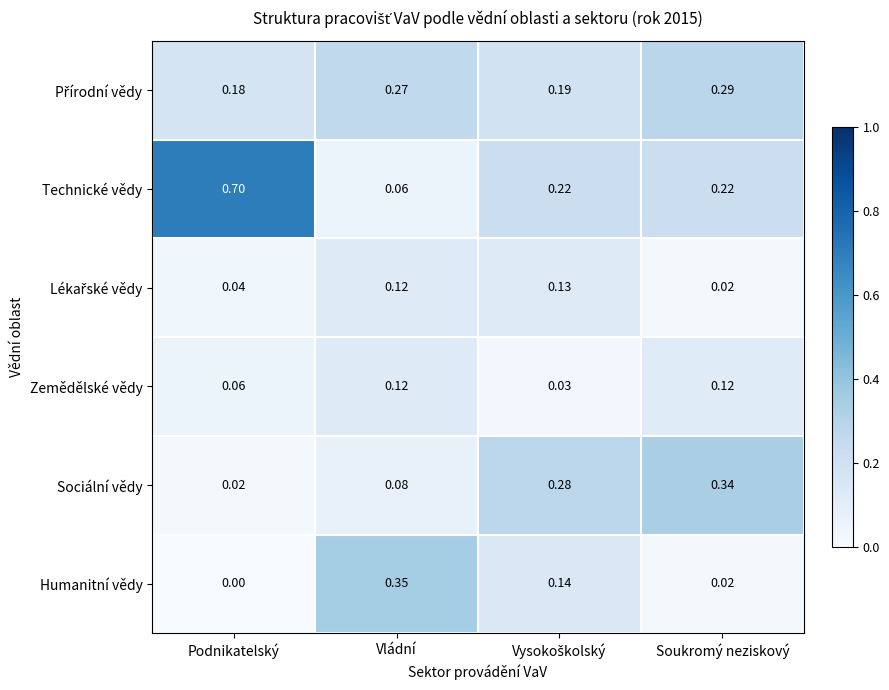

At how many categories does at least one series exceed 0?

4